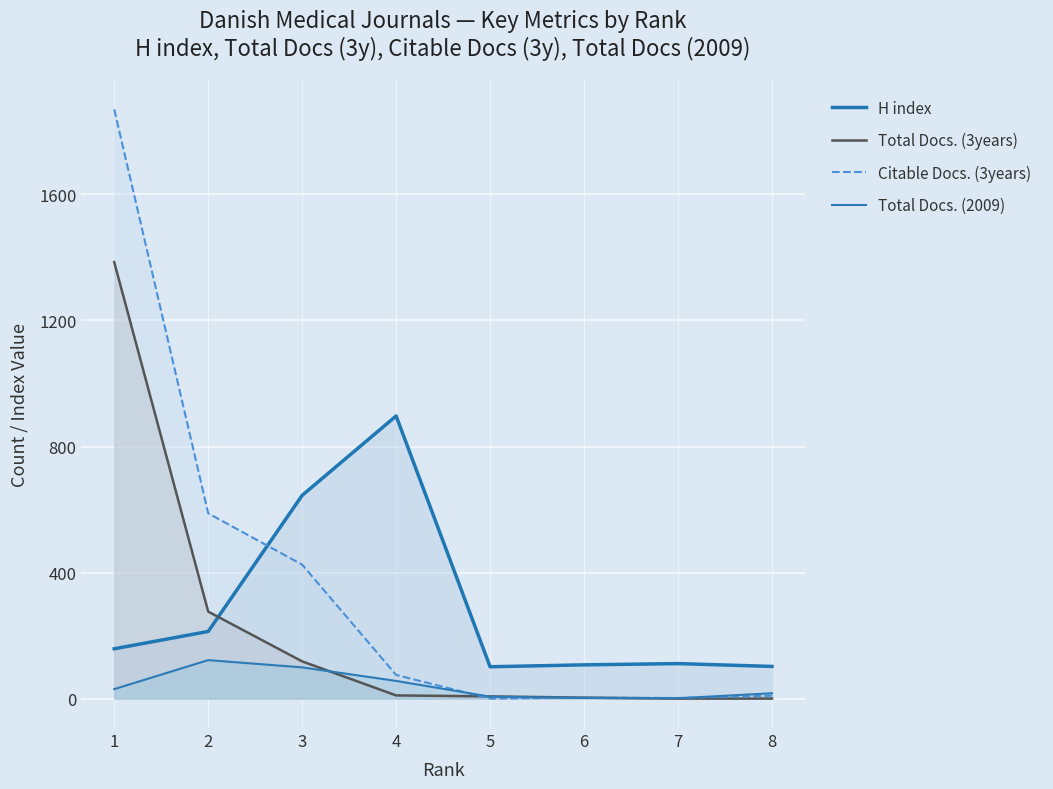

At which category is the sum across all series the highest?

1